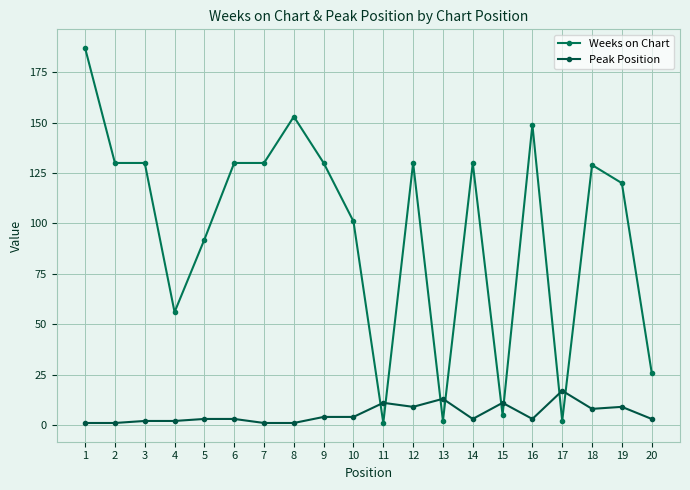

How many times do Peak Position and Weeks on Chart cross each other?

8